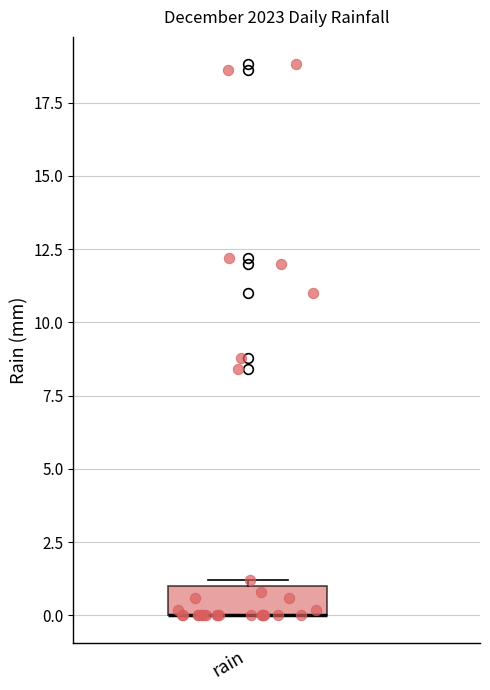

Transcribe this box plot: give where the median line is, the range the box spans, and where the two whiskers end, as read against the y-axis. The values are not printed on the chart, so give them approximately, as read against the axis.

median 0 (drawn on the box's lower edge), box 0 to 1, whiskers 0 to 1 (just above the box's upper edge)